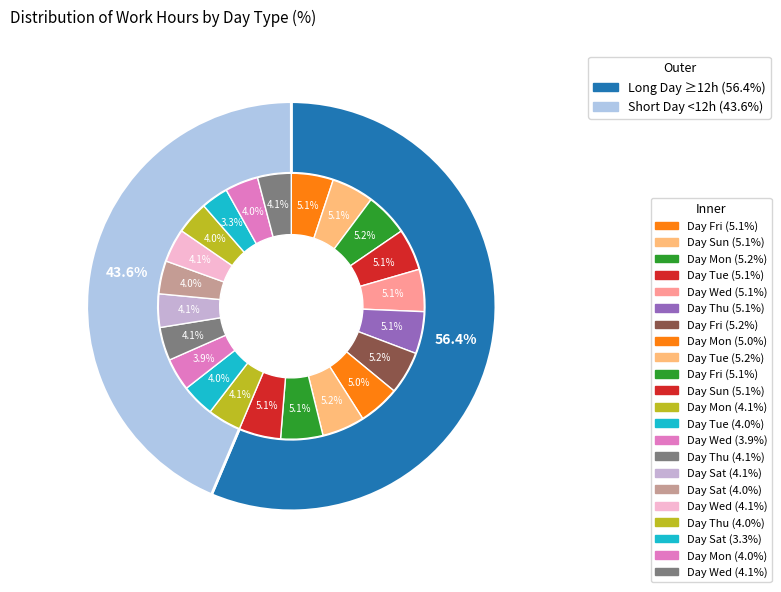

Which category has the biggest portion of the pie?

Mon